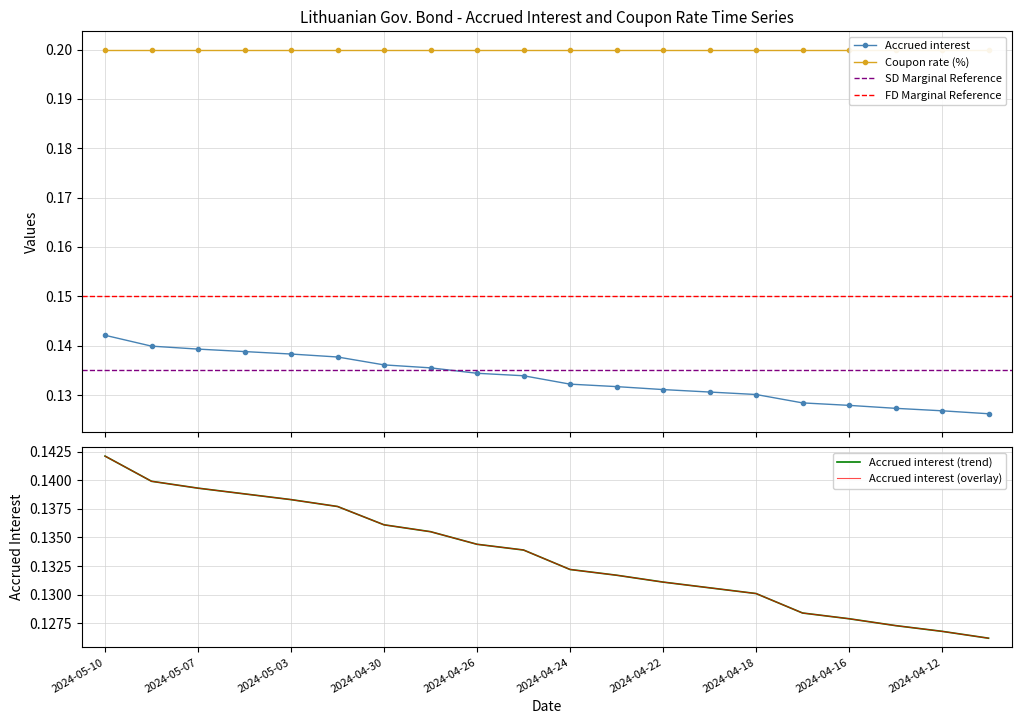

Which category has the highest value across all series?

2024-05-10